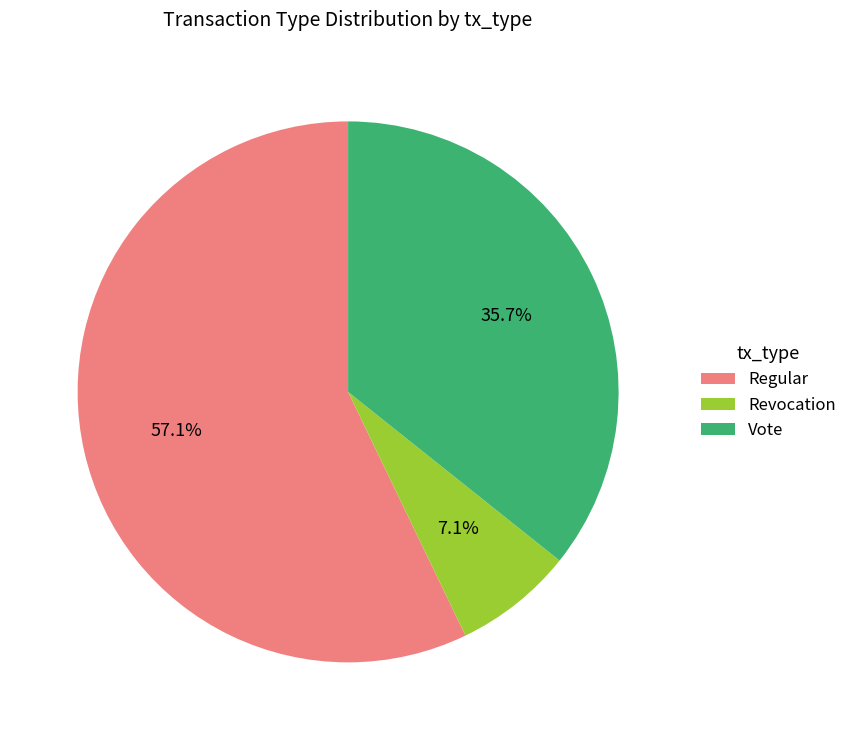

To the nearest percent, what is the combined percentage of Regular and Revocation?

64%